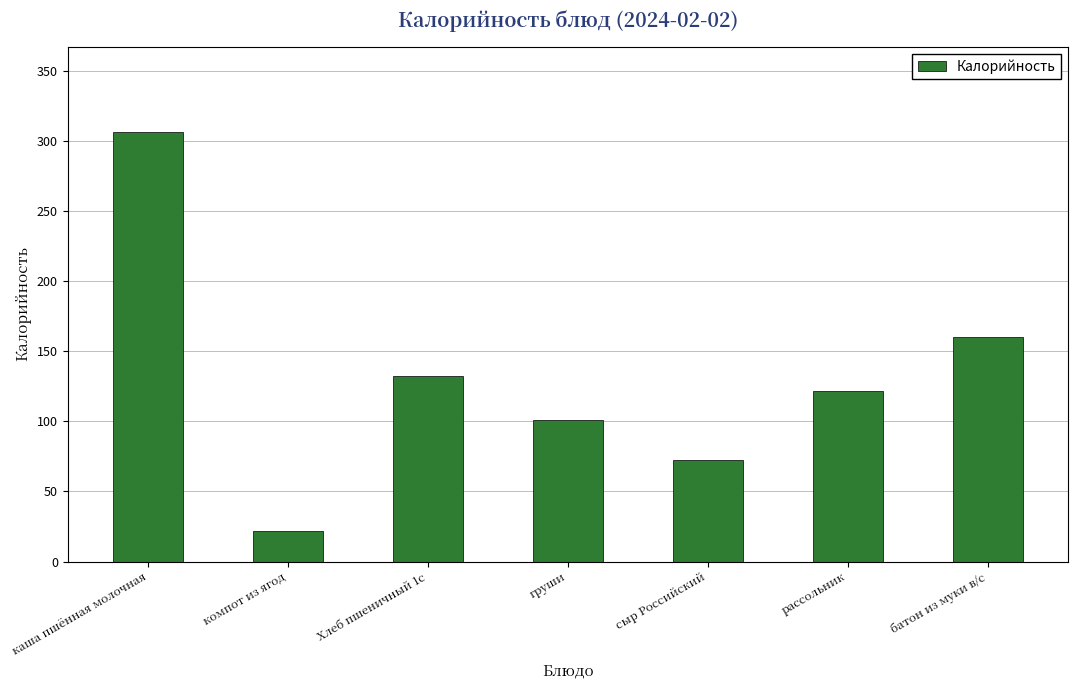

What is the label of the 1st bar from the right?

батон из муки в/с